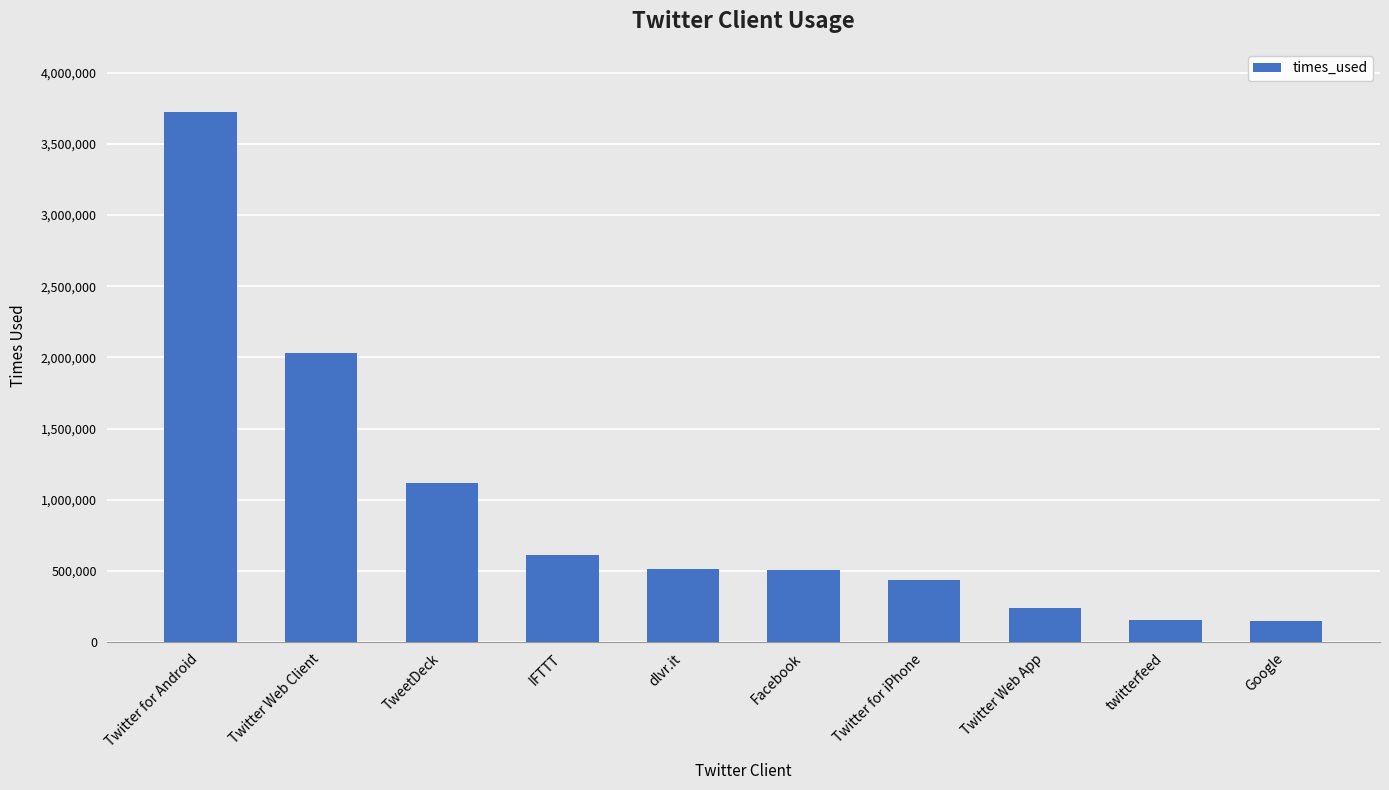

Which category has the highest value across all series?

Twitter for Android